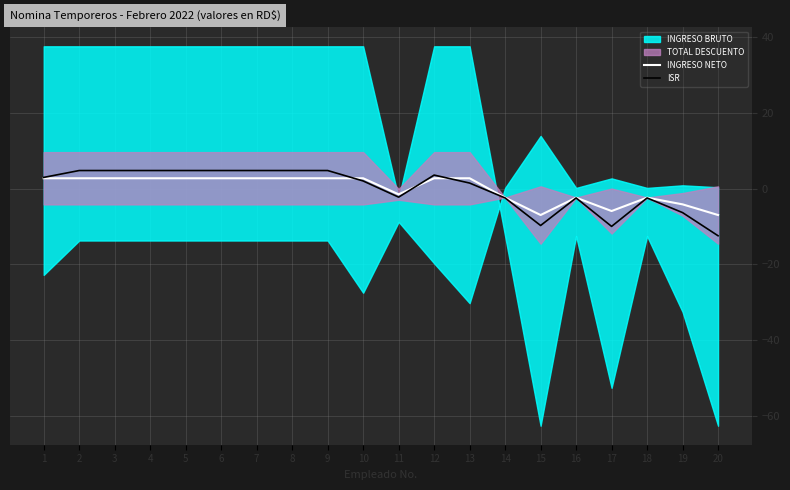

Where is the first local minimum for ISR?

11